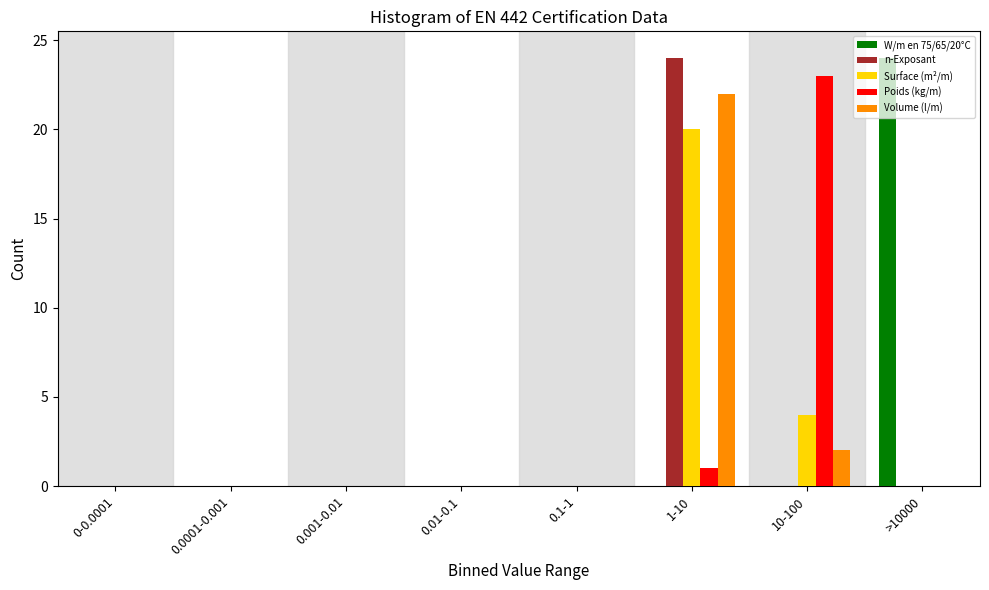

At which label is Poids (kg/m) closest to 11?

1-10